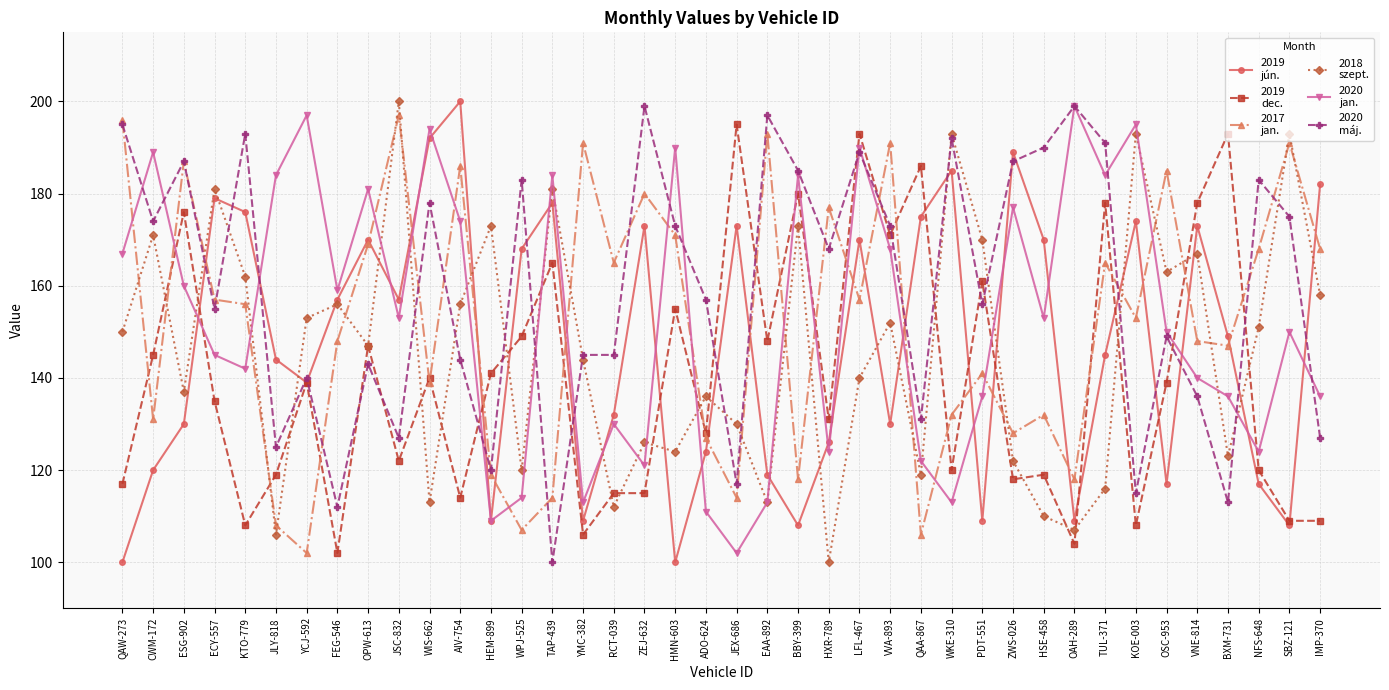

What is the maximum value shown in the chart?

200